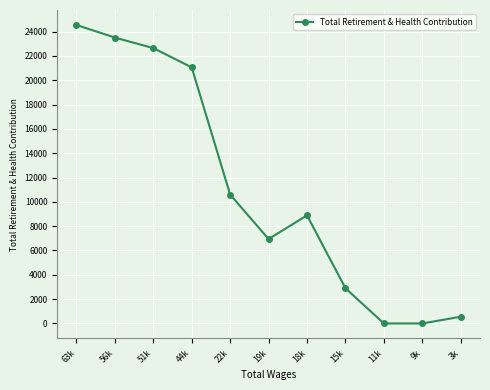

How many series are shown in this chart?

1